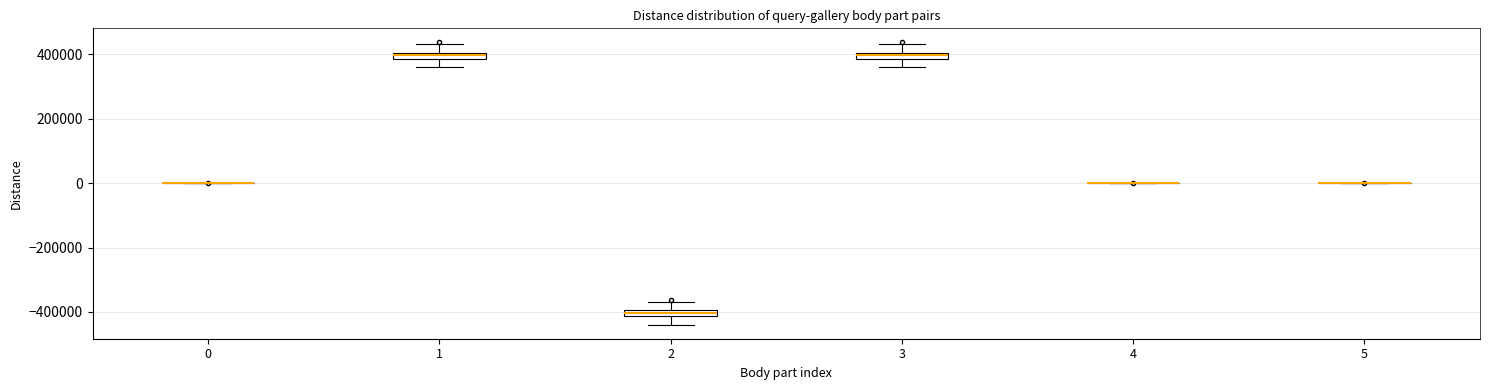

Where does the upper whisker of the box at x = 1 end on the y-axis? The values are not printed on the chart, so give them approximately, as read against the axis.

440000